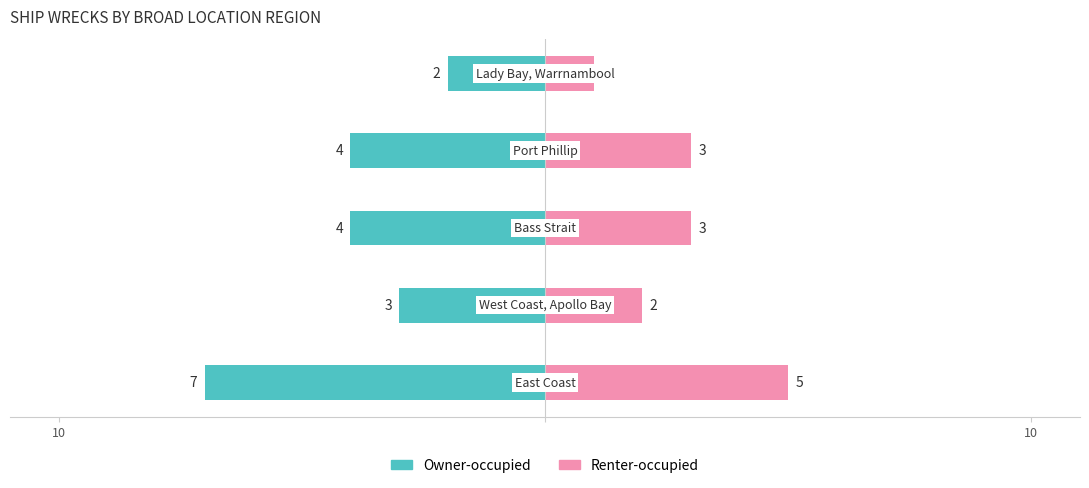

What value does the Owner-occupied series have at 4?

-2